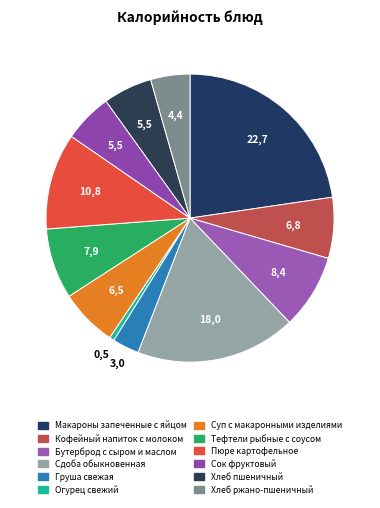

Count the number of slices in the pie.

12